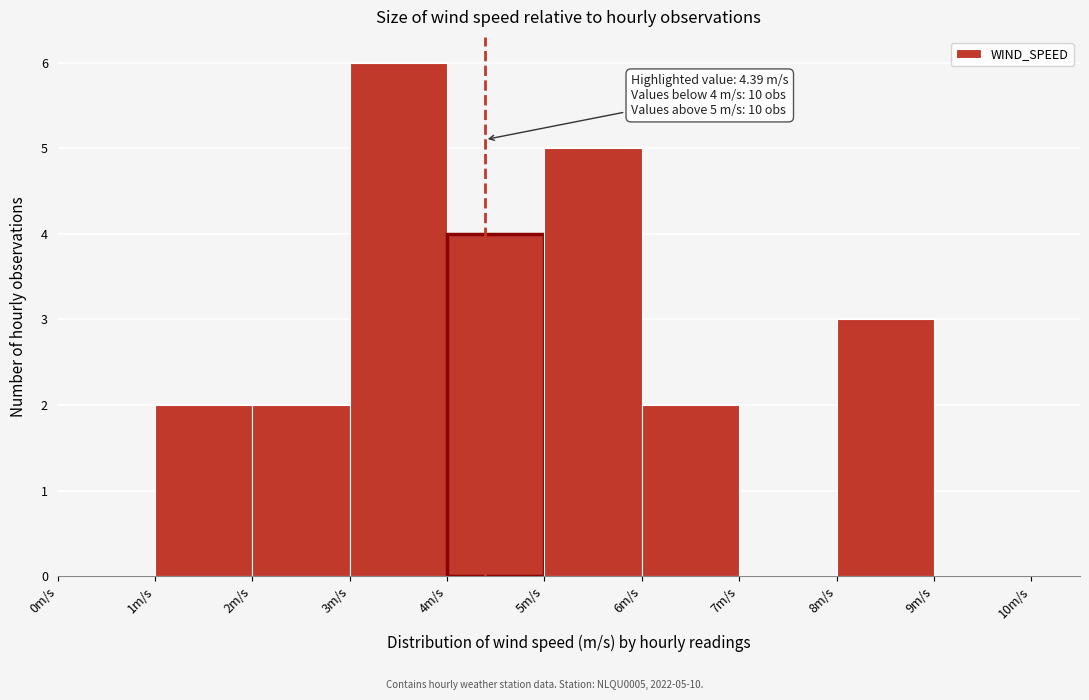

Over which range of the x-axis is the bar tallest?

3 to 4